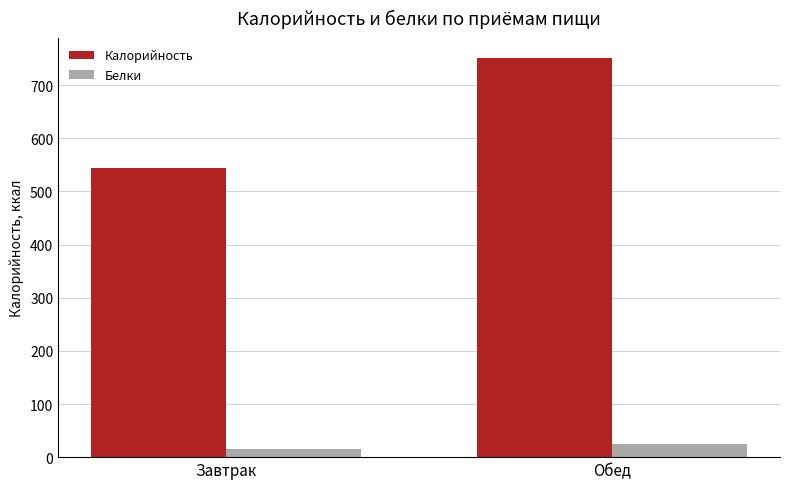

What is the lowest value of the Калорийность series?

544.2